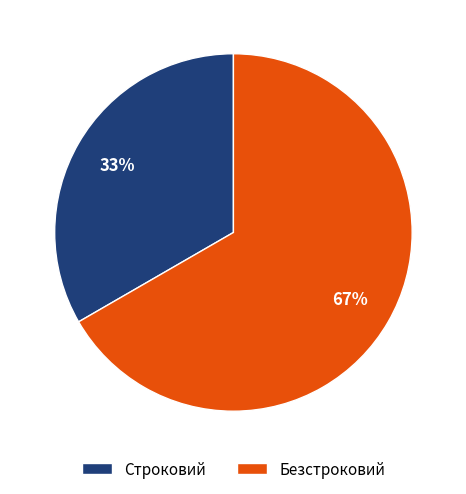

Do Безстроковий and Строковий together represent more than half of the pie?

Yes